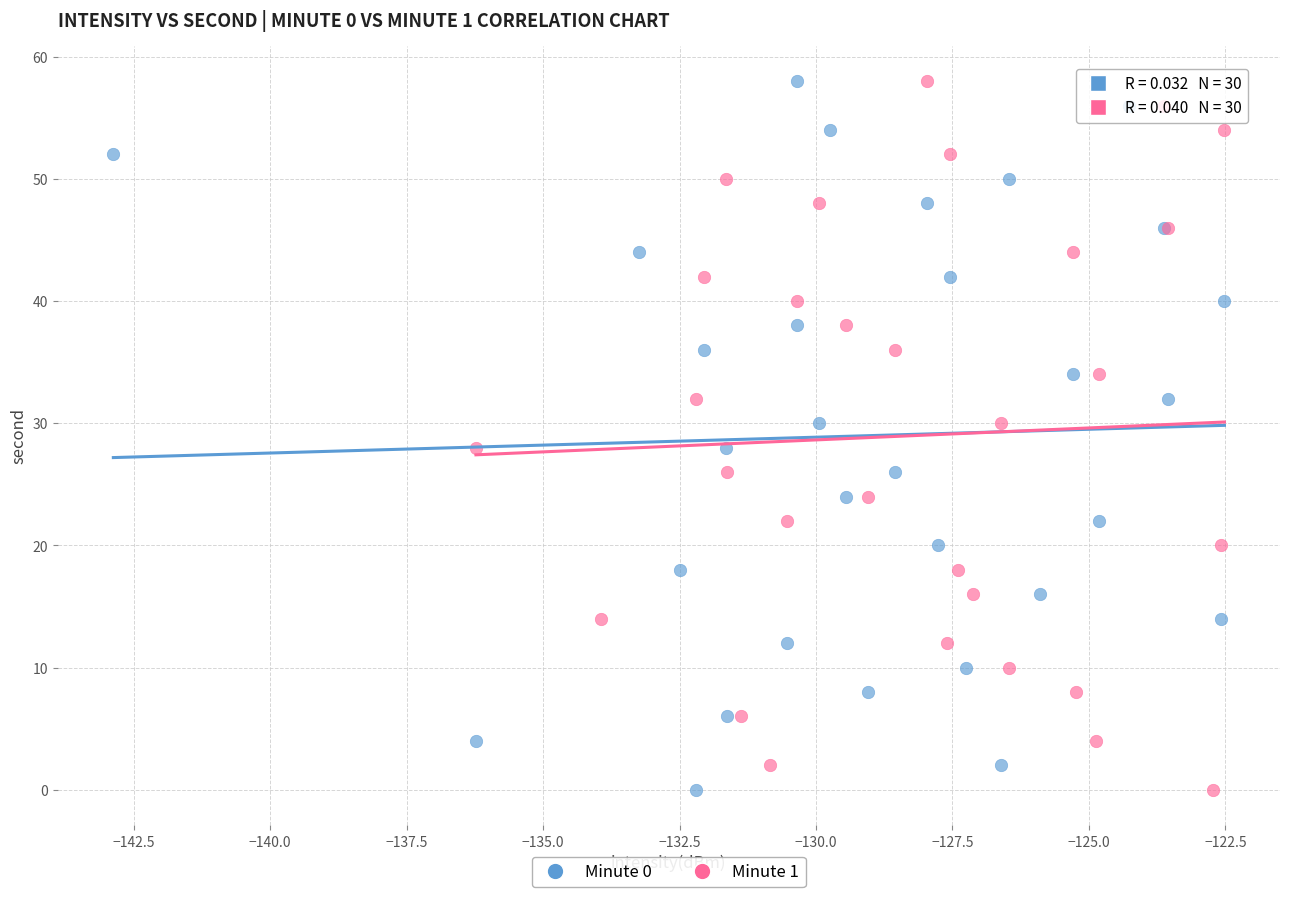

What are all the series names shown in the legend?

Minute 0, Minute 1